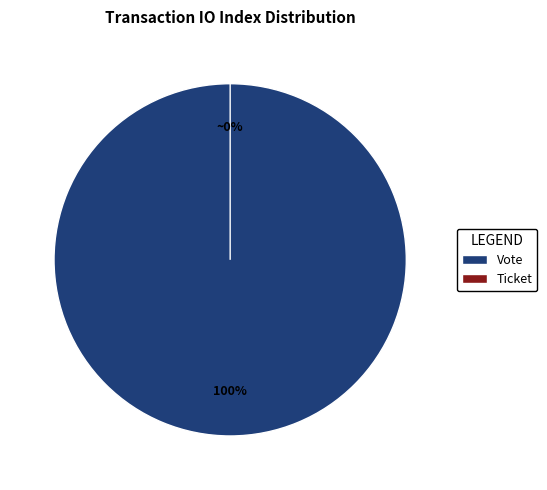

What is the largest slice in the pie chart?

Vote